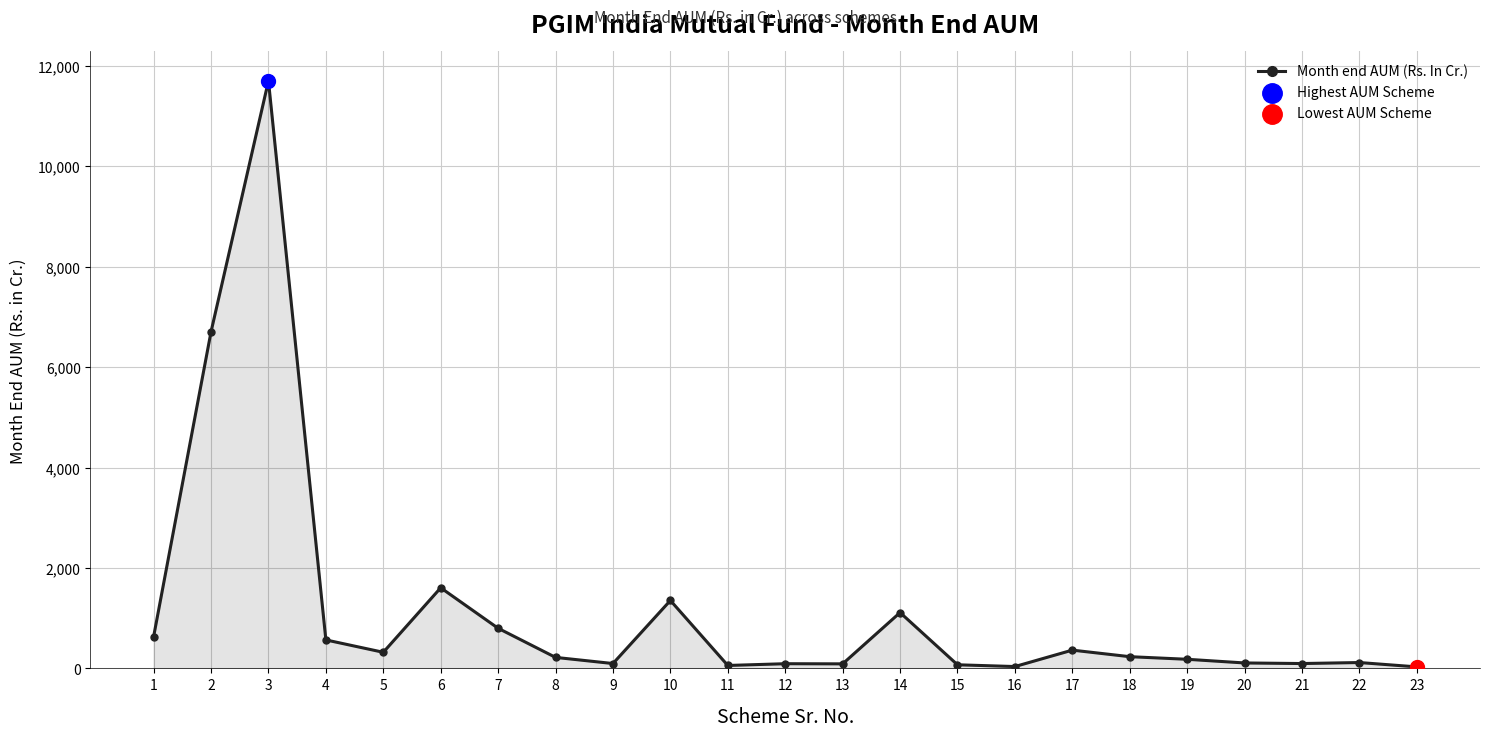

What is the change in value from 11 to 20?

+49.9